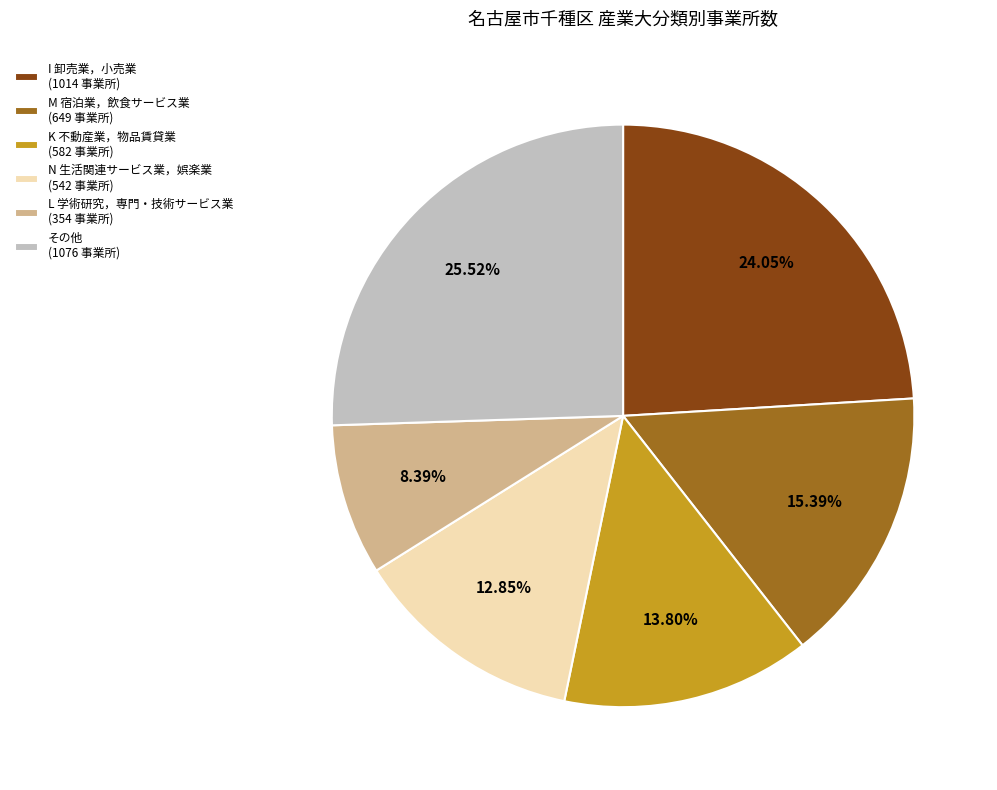

Is M 宿泊業，飲食サービス業 (649 事業所) the majority of the pie?

No